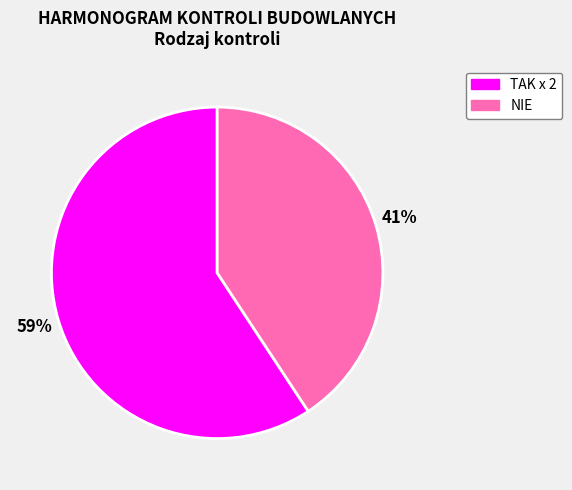

Which slice is the largest?

TAK x 2